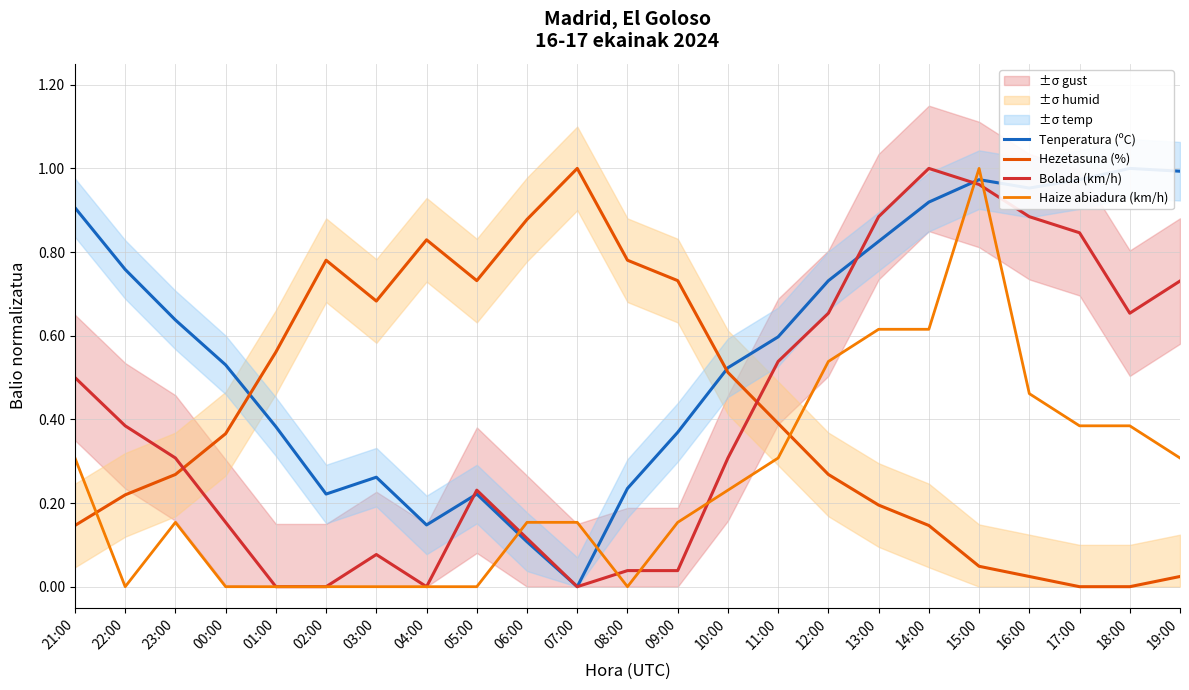

What is the value of the Haize abiadura (km/h) point at the 19th from the left?

1.0